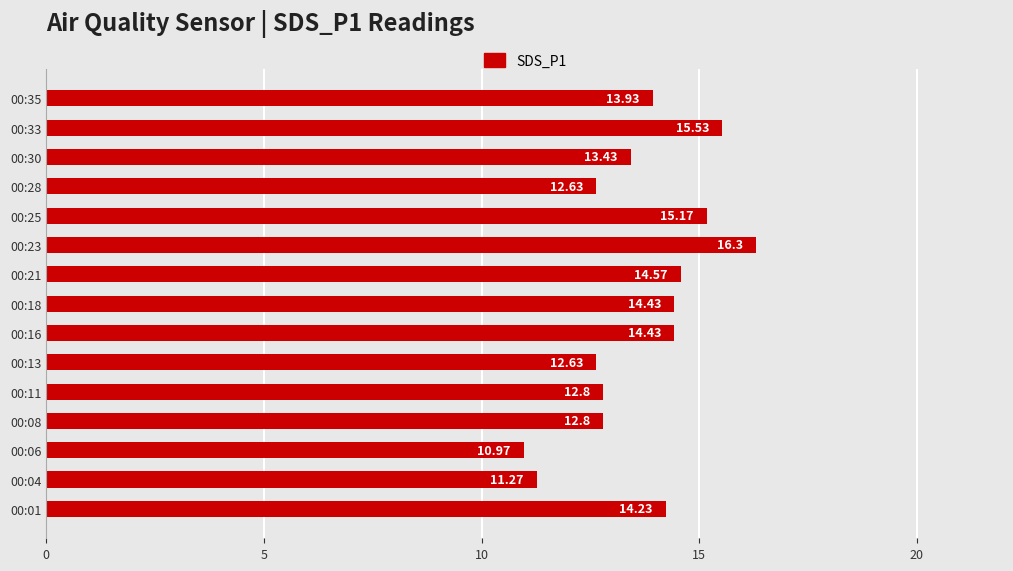

What is the difference between the values at 00:16 and 00:23?

1.9